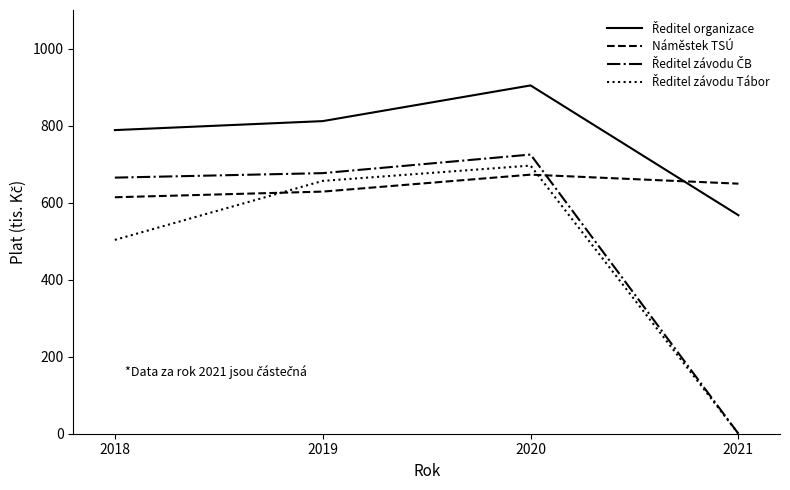

The Náměstek TSÚ series shows 959.4 at 2019. True or false?

False